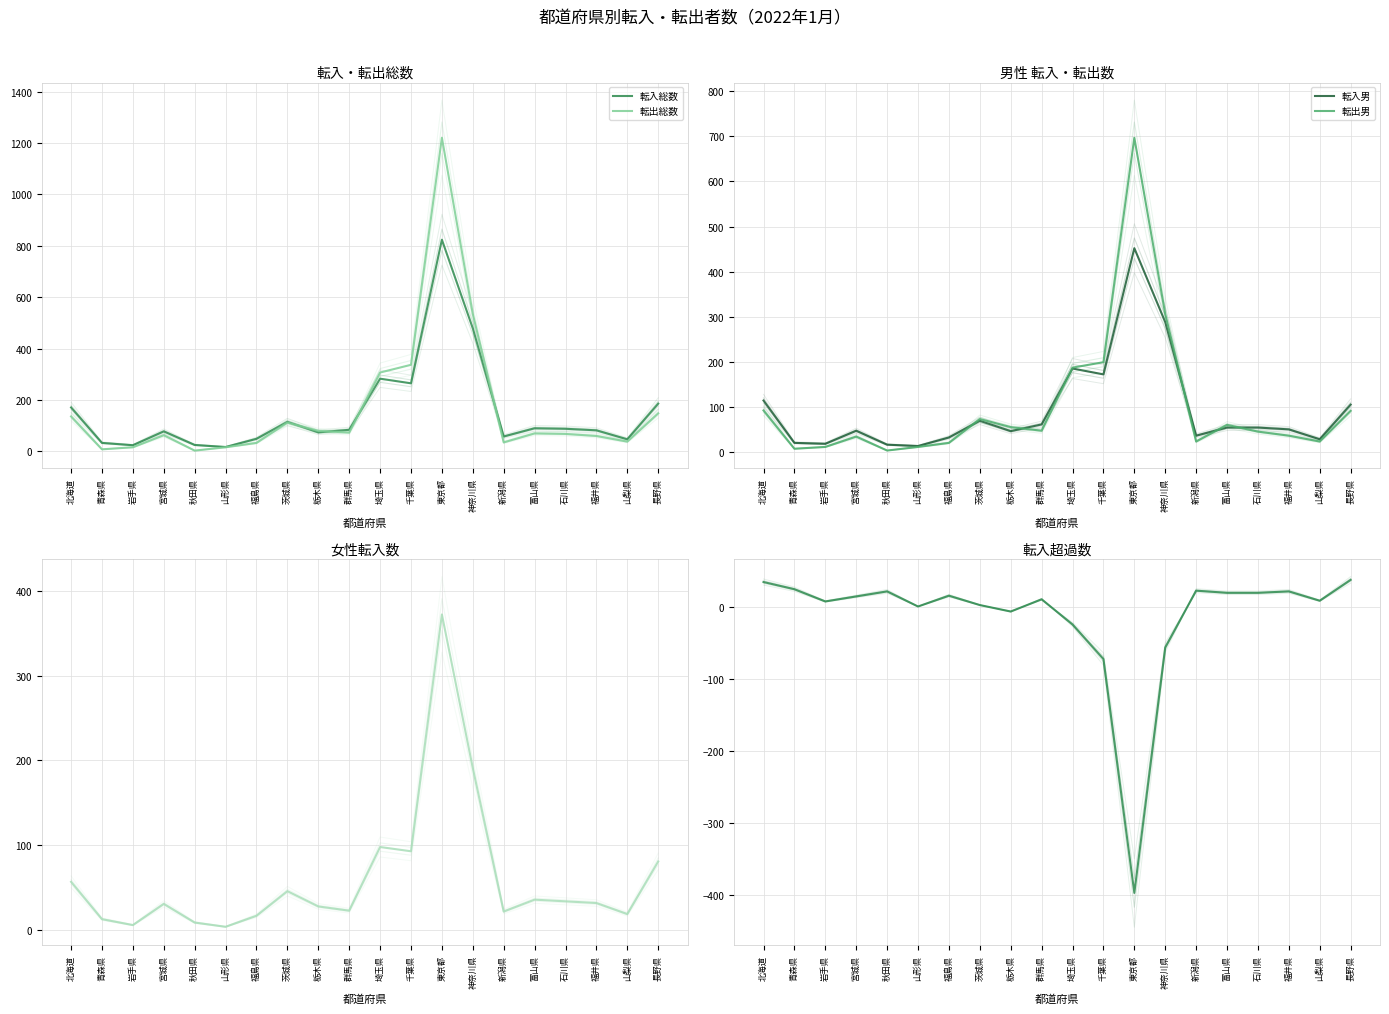

What value does the 転入男 series have at 北海道, to the nearest 5?

115